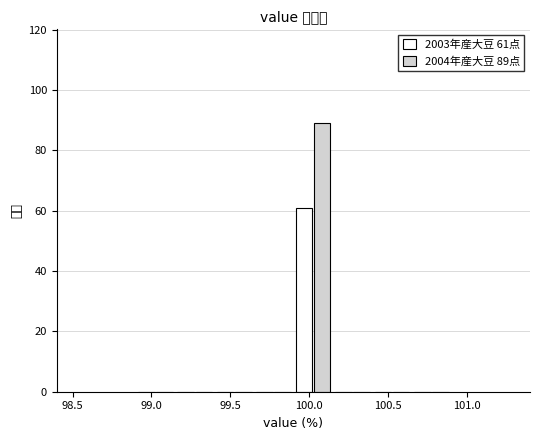

In the 2003年産大豆 61点 series, which range on the x-axis has the tallest bar?

99.90 to 100.15